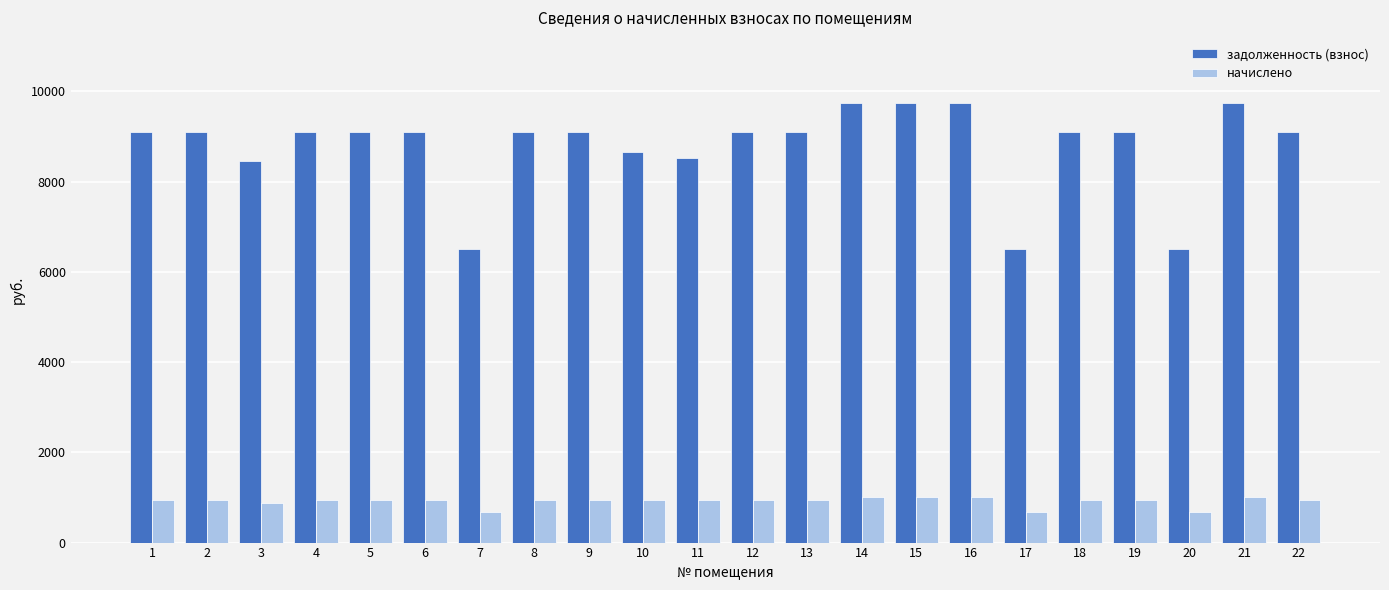

Rank the series by their maximum value, from highest to lowest.

задолженность (взнос), начислено